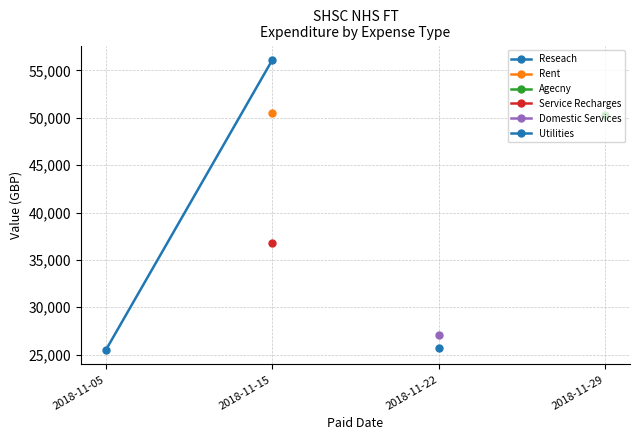

What is the difference between the maximum and minimum values?

30607.4